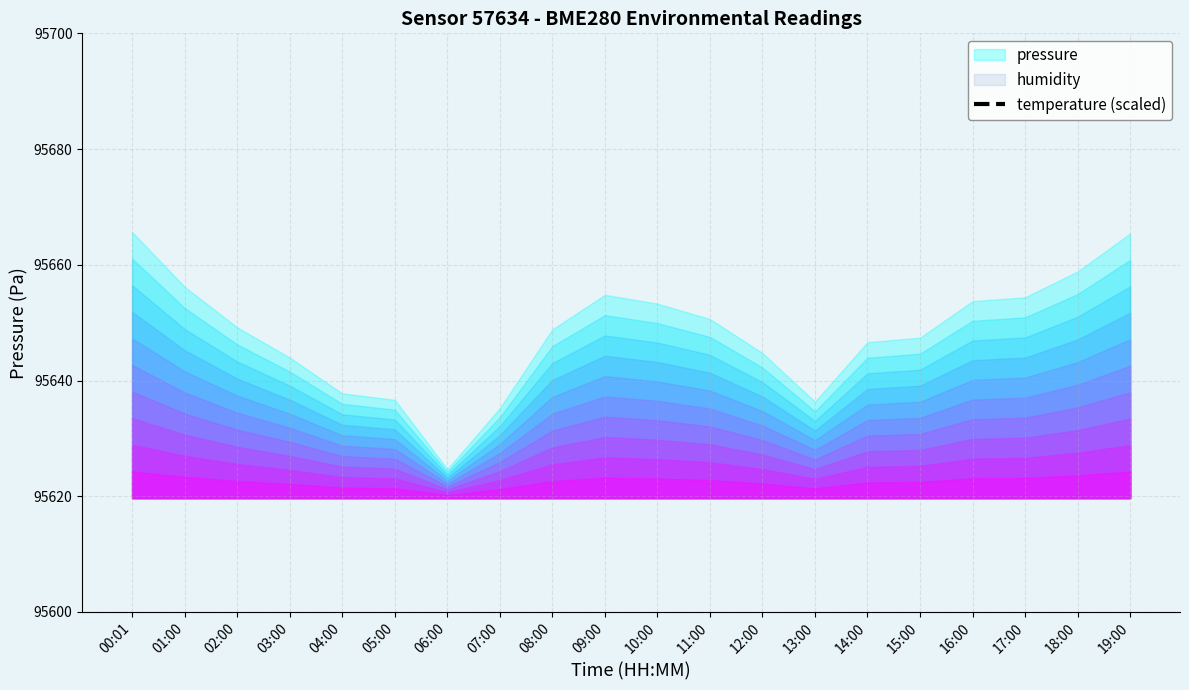

Between 18:00 and 07:00, which is larger?

18:00